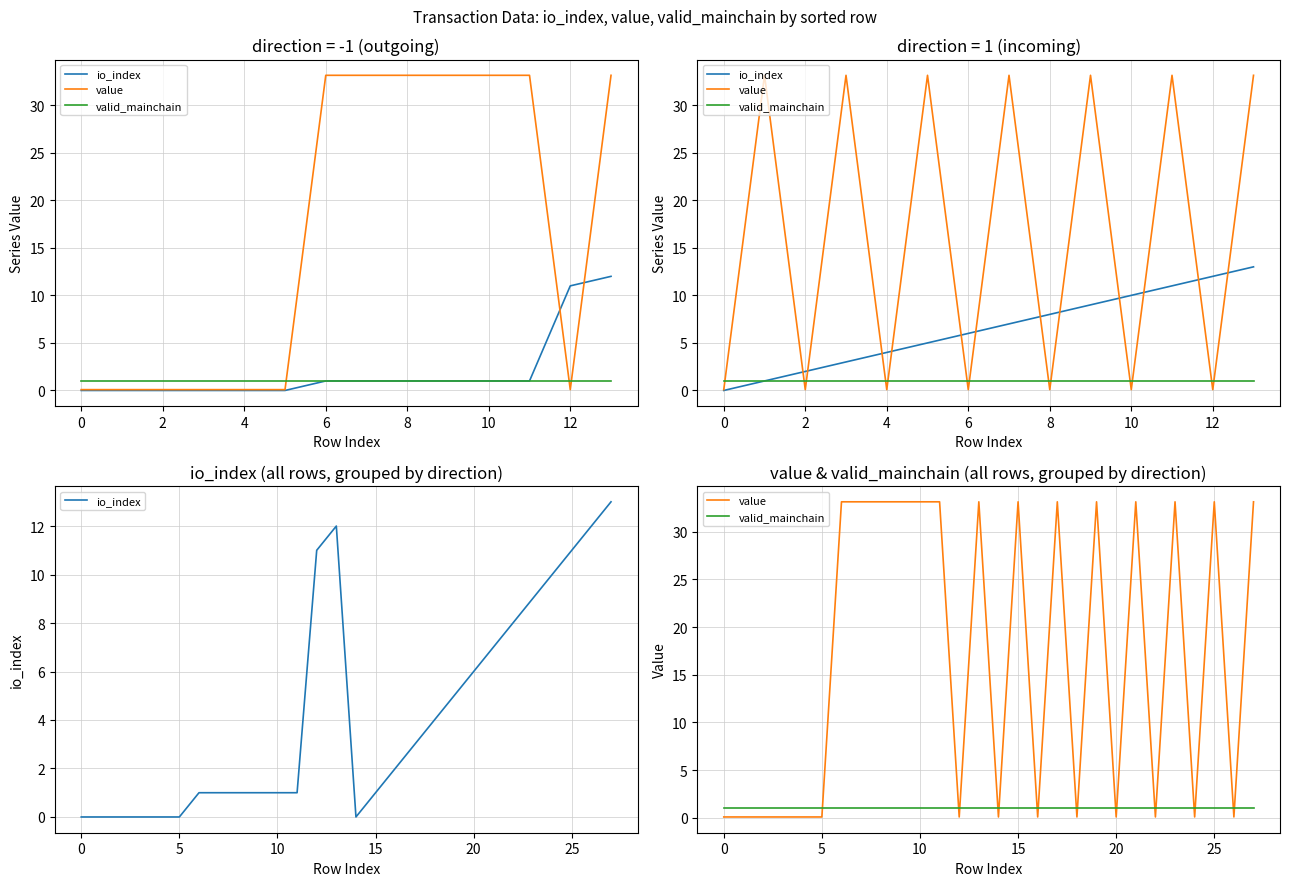

What is the difference between the second highest and second lowest values in the io_index series?

12.0